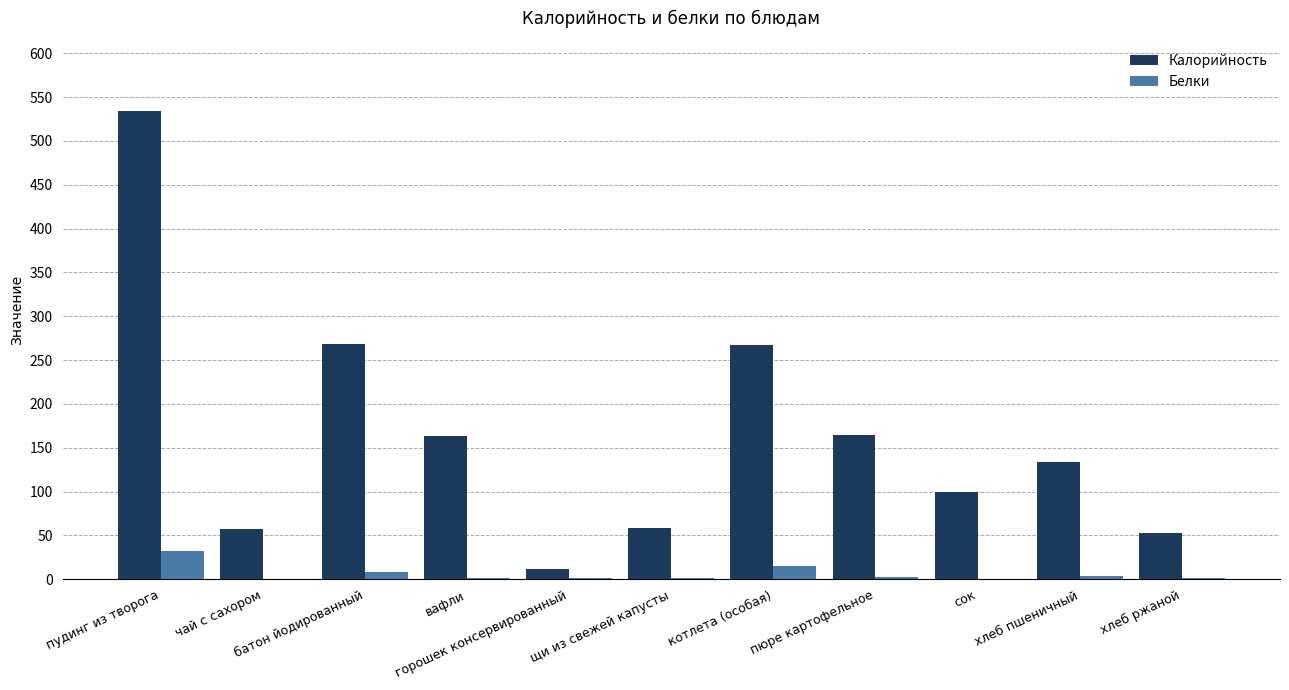

What is the maximum value for Калорийность?

534.0